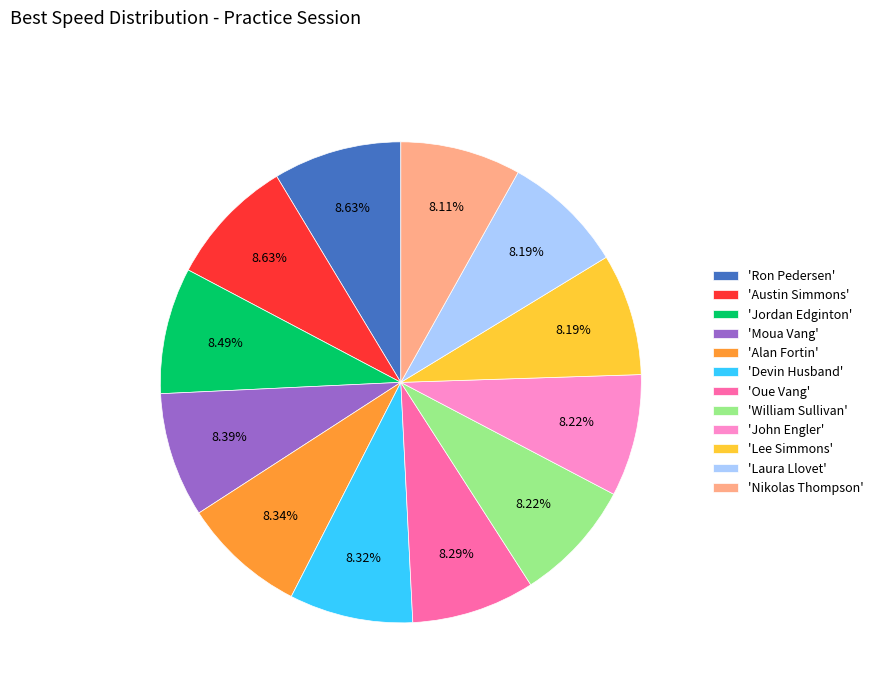

Is 'Devin Husband' the majority of the pie?

No